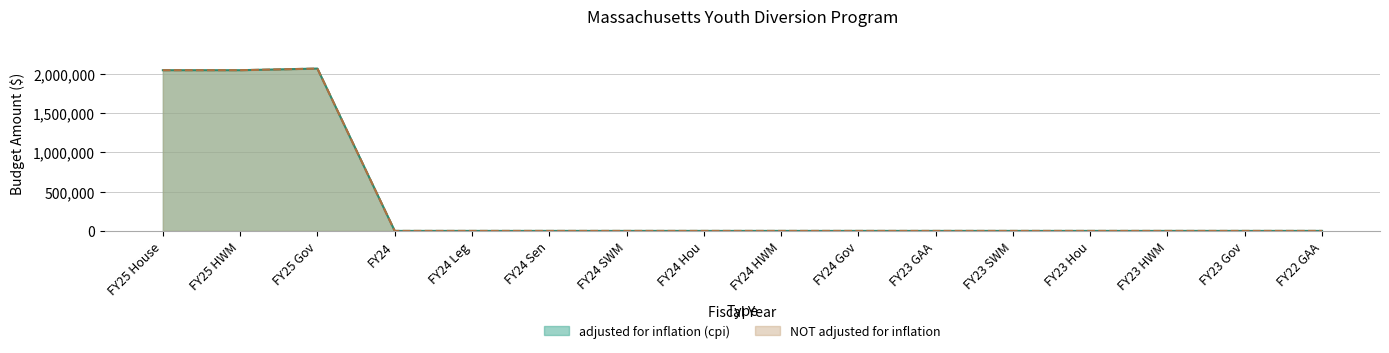

How many lines are shown in the chart?

2